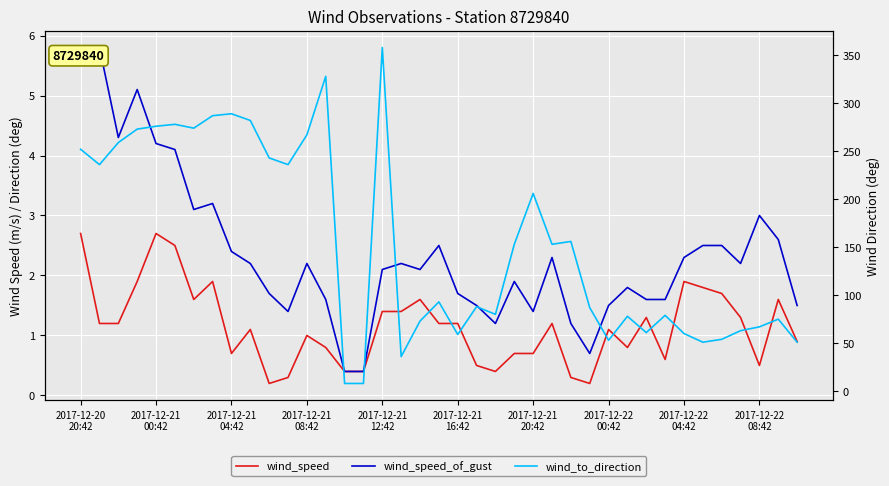

What is the value of the wind_speed point at the 2nd from the left?

1.2